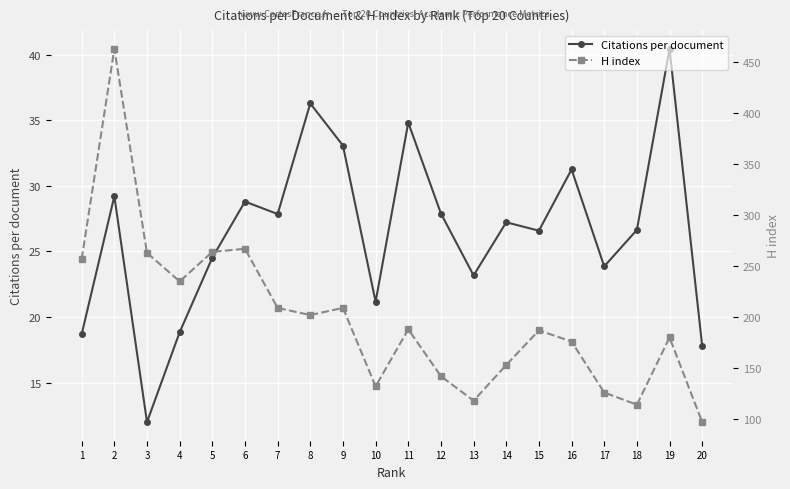

At which label is H index closest to 280?

6